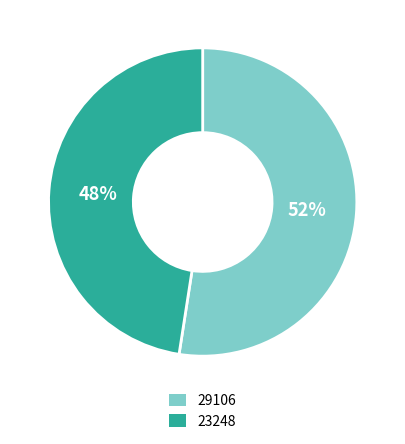

Is it true that 23248 is 48% of the pie?

True